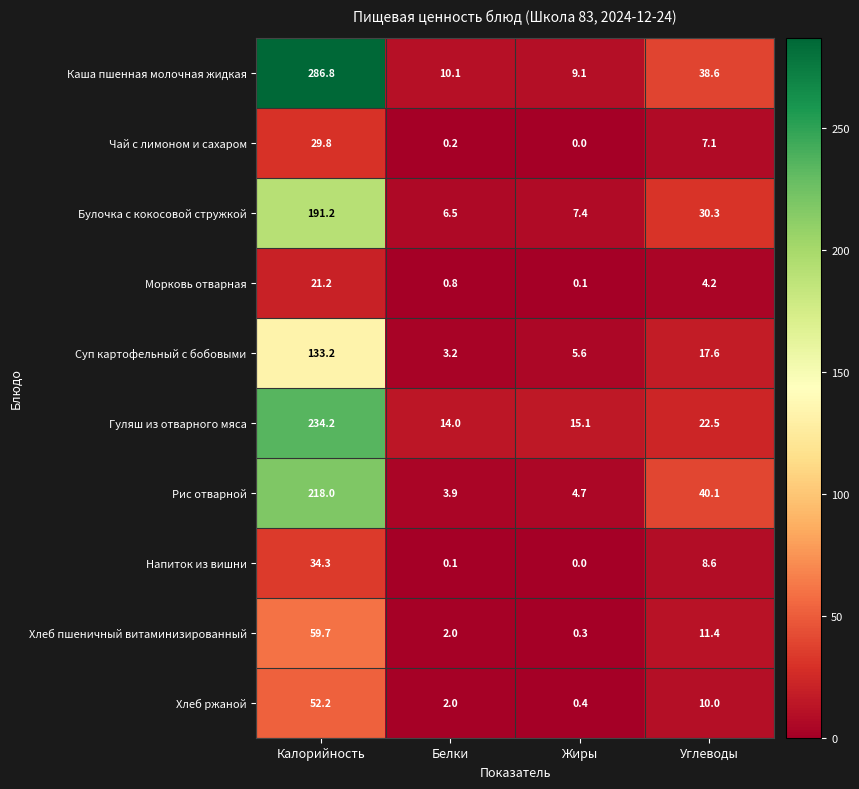

How many data points in Морковь отварная are less than 4?

2